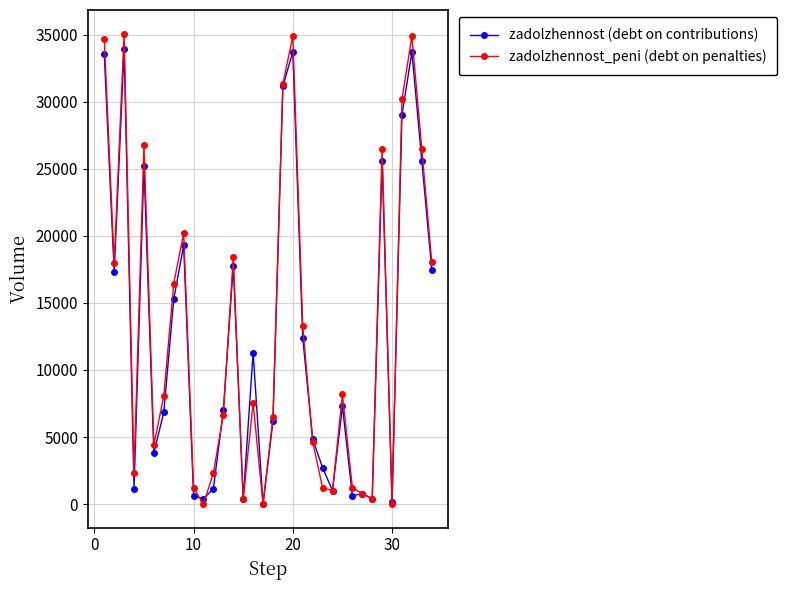

What is the highest value of the zadolzhennost (debt on contributions) series?

33920.4